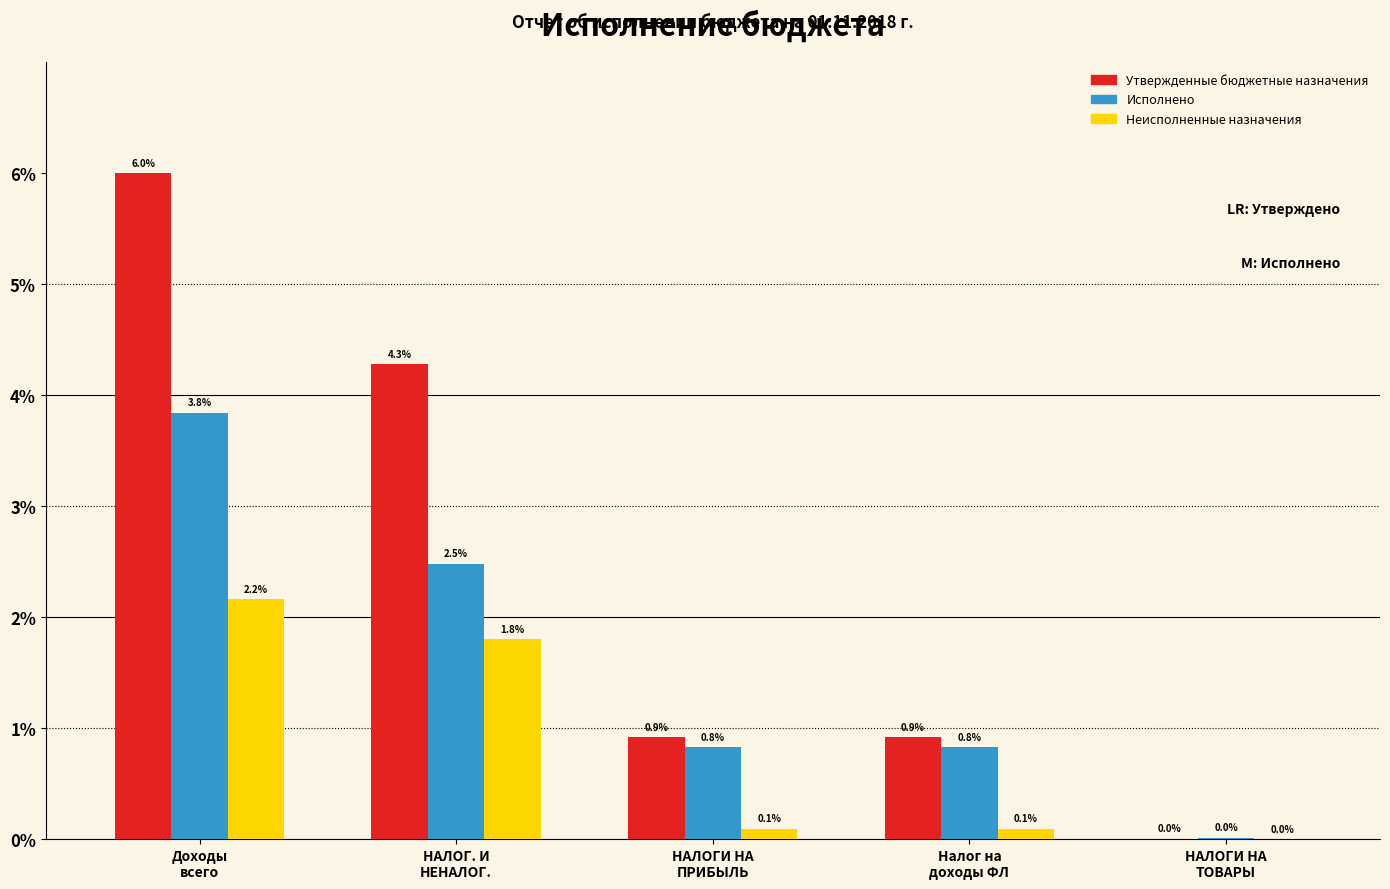

What is the sum of all Утвержденные бюджетные назначения values?

12.1